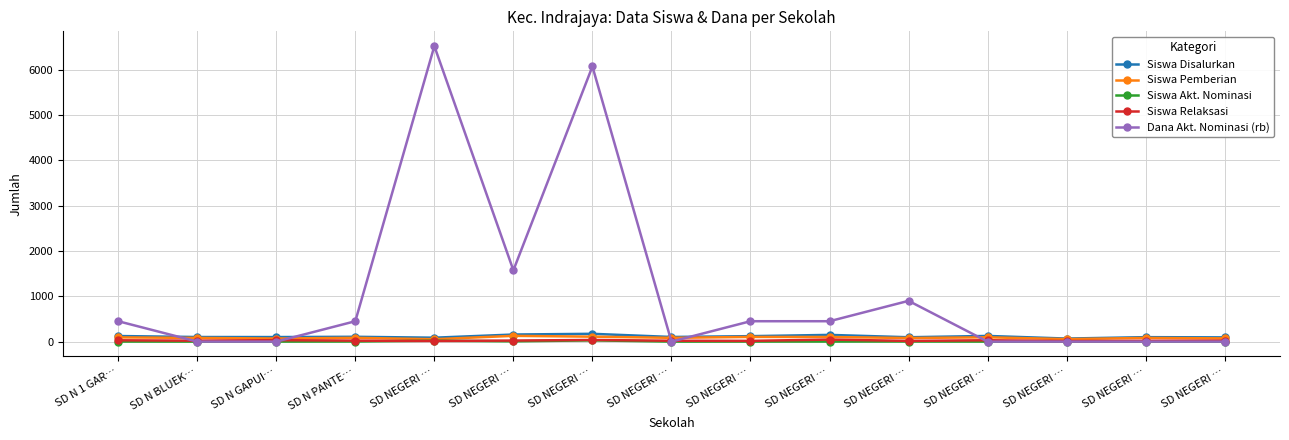

What is the approximate value of Siswa Disalurkan at SD NEGERI …, to the nearest 10?

100